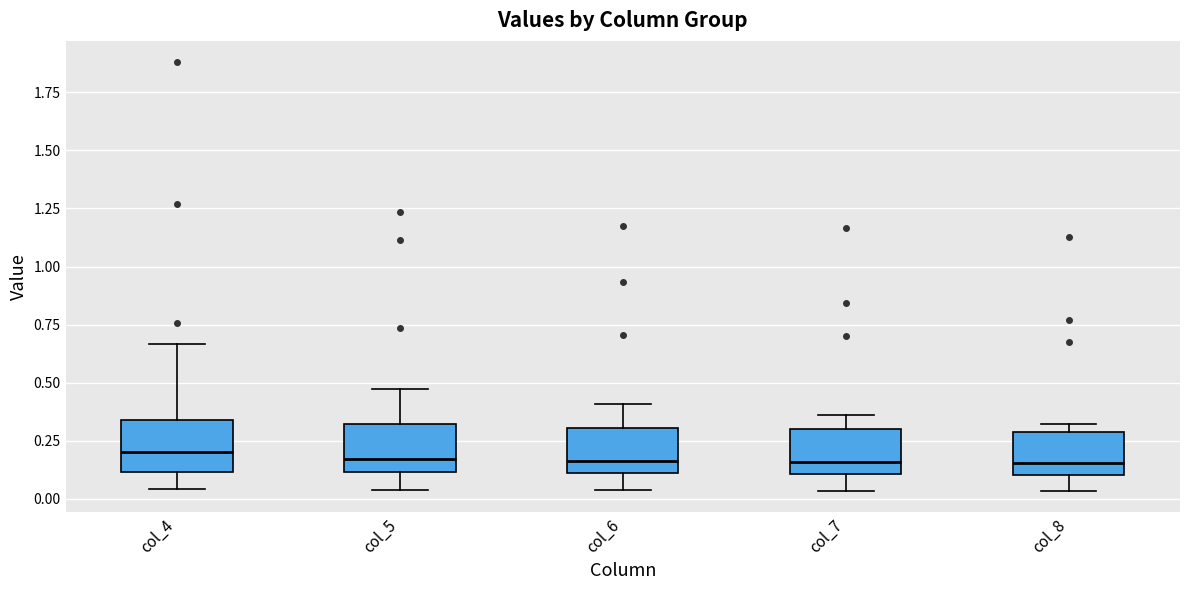

Reading left to right, transcribe this box plot: for each box, give where its median line is, the range the box spans, and where its two whiskers end, as read against the y-axis. The values are not printed on the chart, so give them approximately, as read against the axis.

col_4: median 0.20, box 0.10 to 0.35, whiskers 0.05 to 0.65
col_5: median 0.15, box 0.10 to 0.30, whiskers 0.05 to 0.45
col_6: median 0.15, box 0.10 to 0.30, whiskers 0.05 to 0.40
col_7: median 0.15, box 0.10 to 0.30, whiskers 0.05 to 0.35
col_8: median 0.15, box 0.10 to 0.30, whiskers 0.05 to 0.30 (just above the box's upper edge)